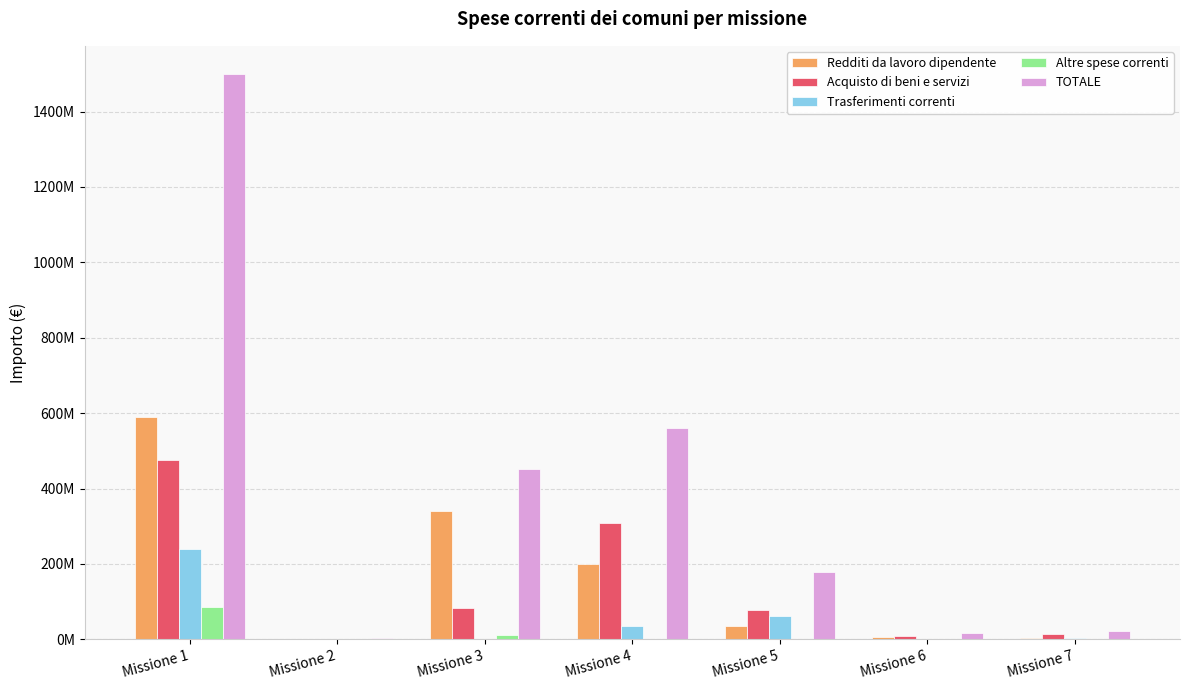

Where does the Redditi da lavoro dipendente series first go above 35310467?

Missione 1